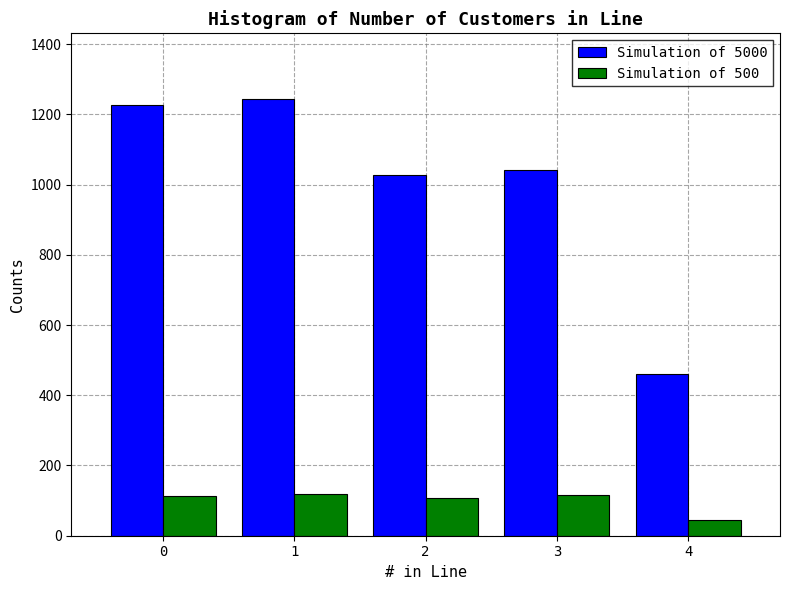

True or false: Simulation of 500 has a value of 38 at 0.

False